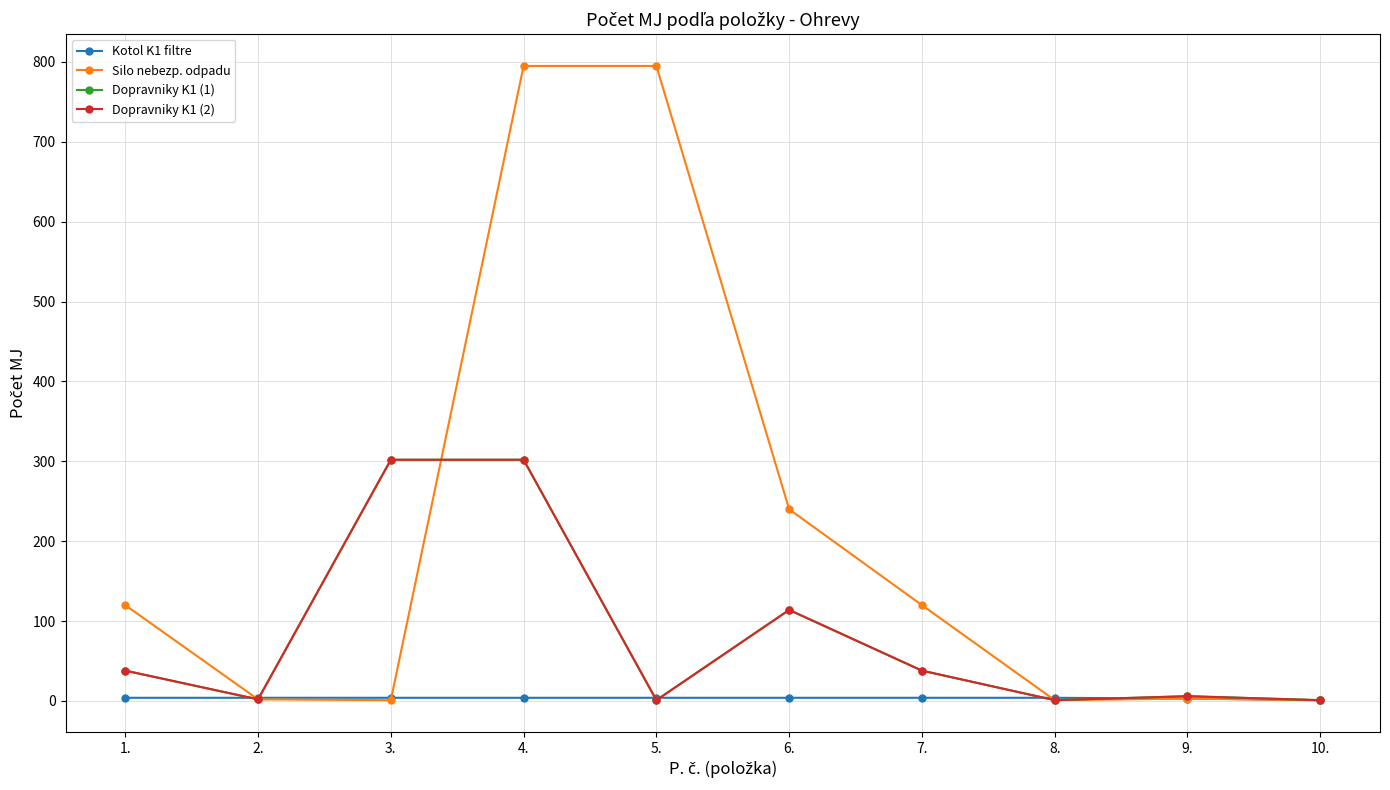

What is the difference between the maximum and minimum values in the Dopravniky K1 (1) series?

301